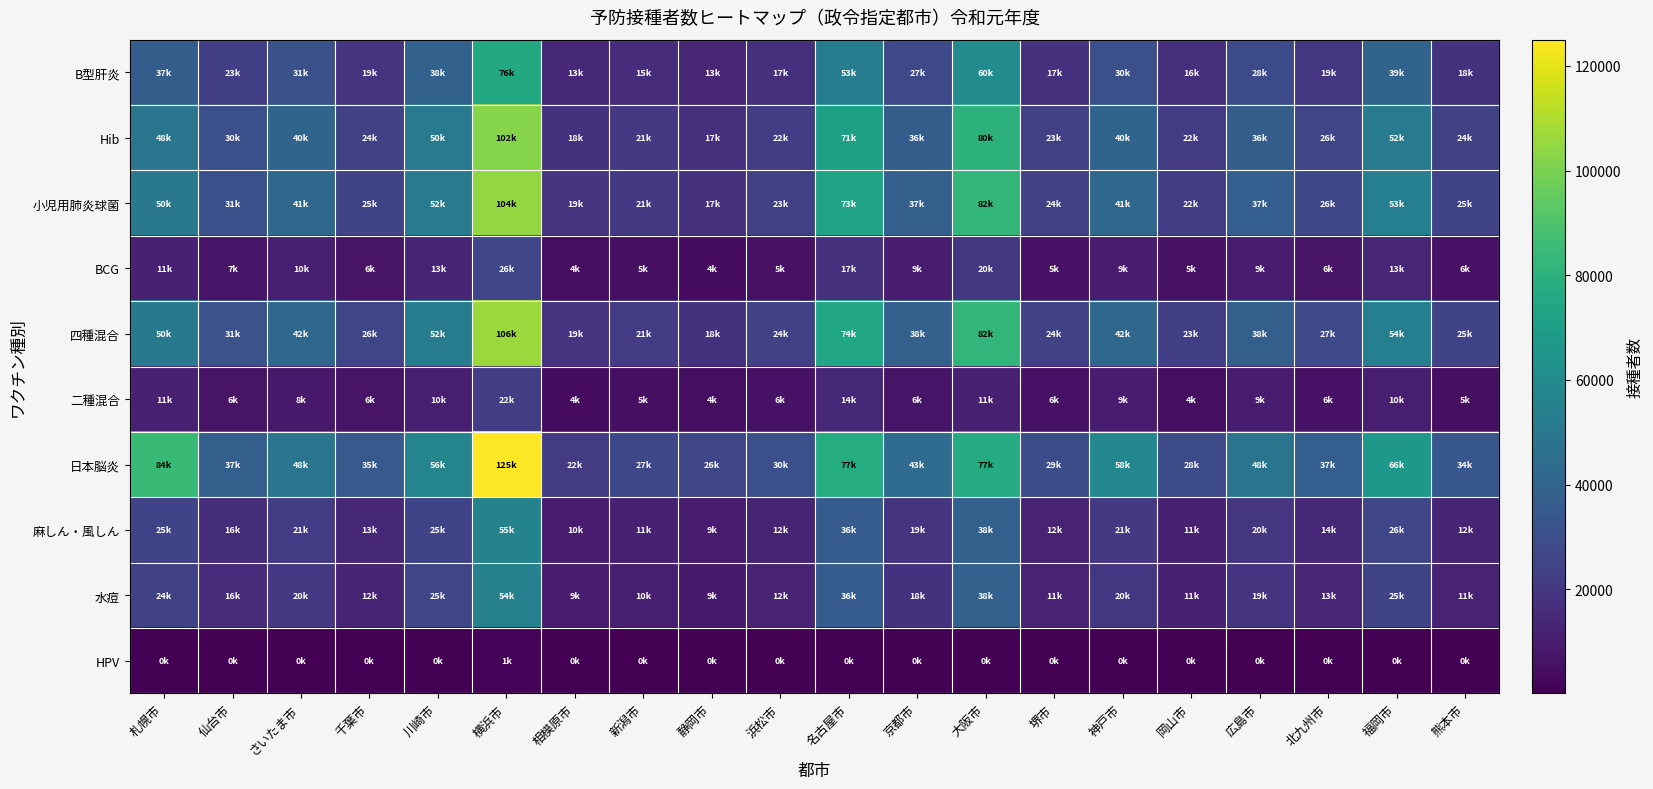

What is the spread (max minus min) of values at 千葉市?

34563